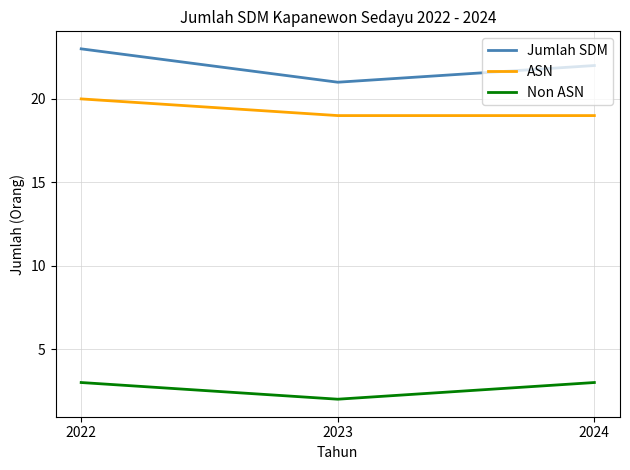

Is it true that Non ASN equals 4 at 2024?

False